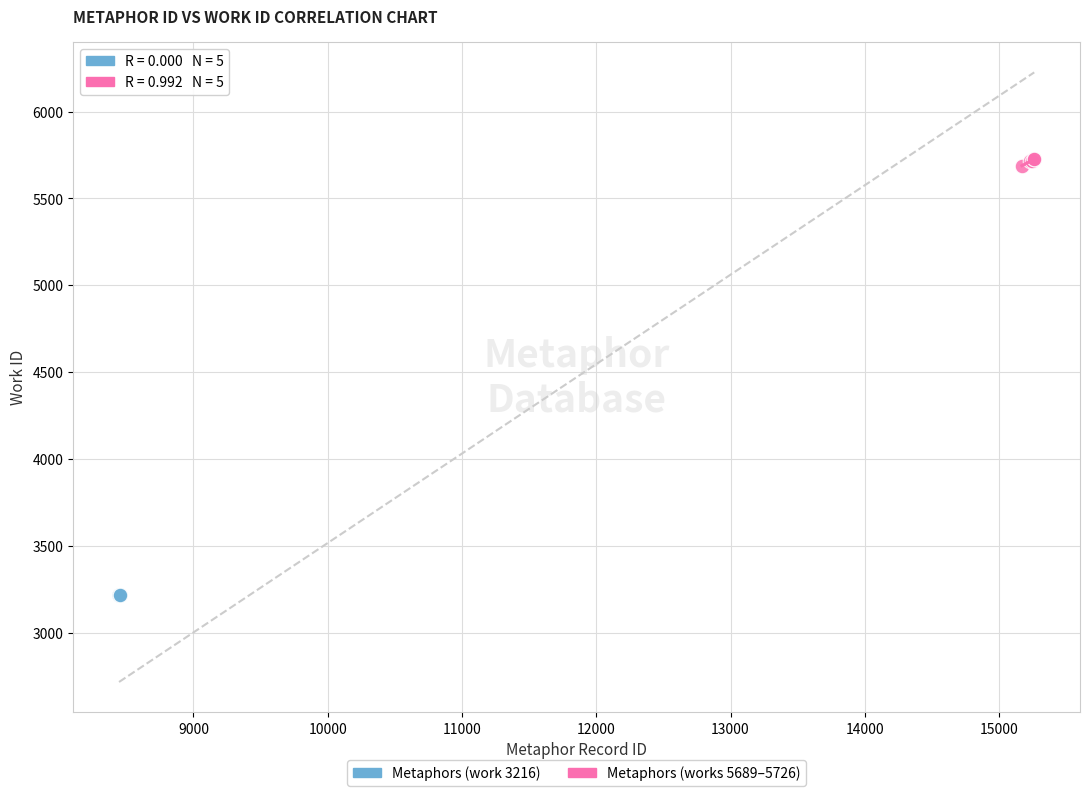

What are all the series names shown in the legend?

Metaphors (work 3216), Metaphors (works 5689–5726)